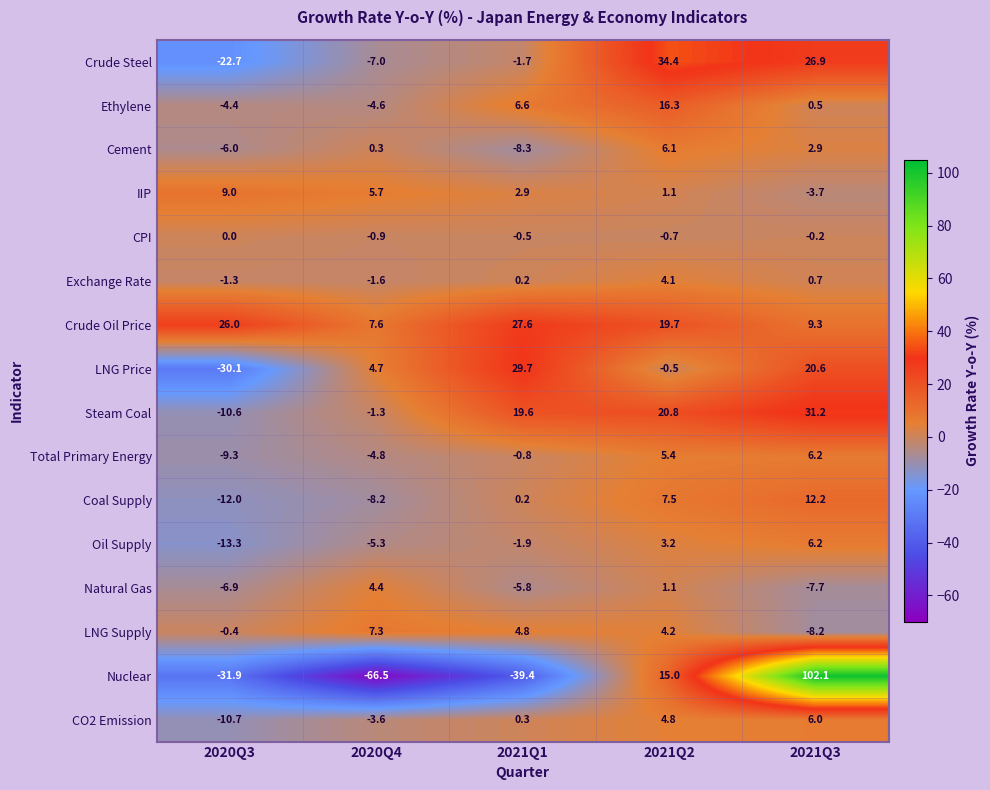

At which category is the sum across all series the highest?

2021Q3